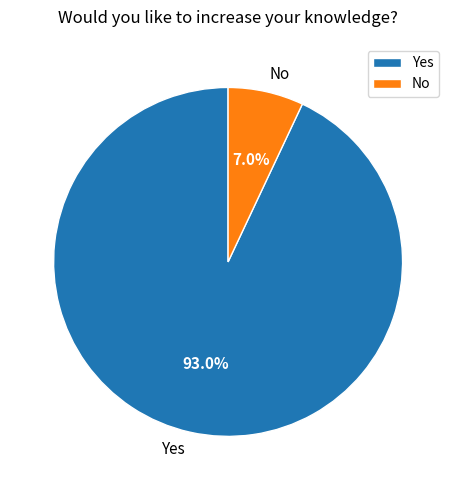

Count the number of slices in the pie.

2